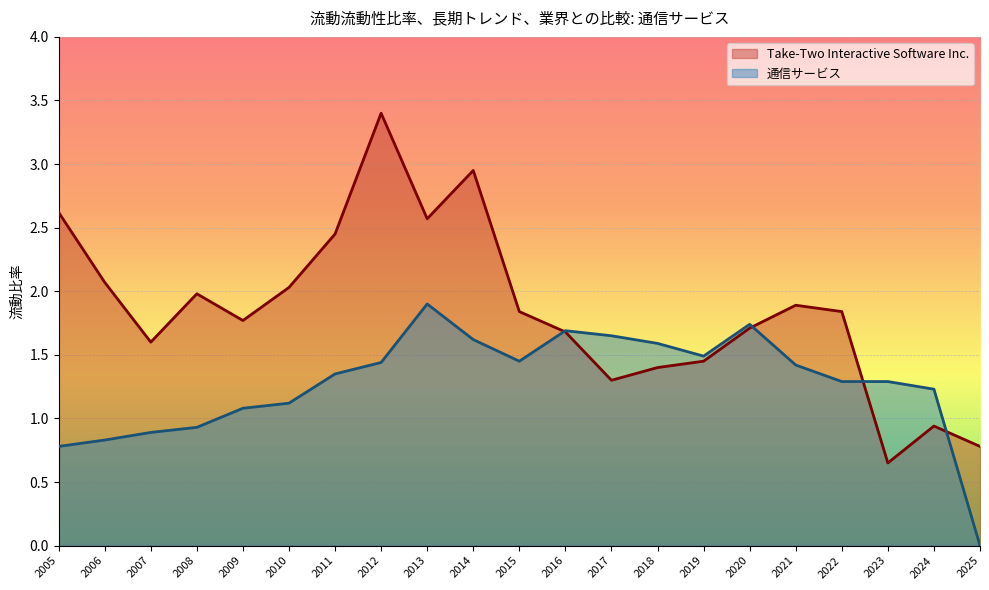

Which series has the largest total across all categories?

Take-Two Interactive Software Inc.